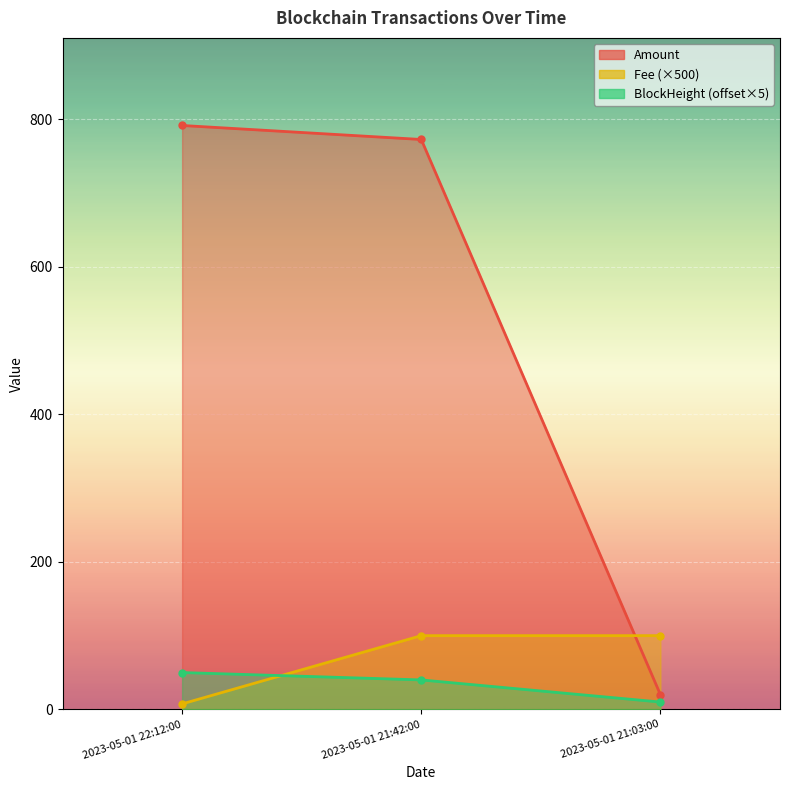

What position from the right is 2023-05-01 21:03:00?

1